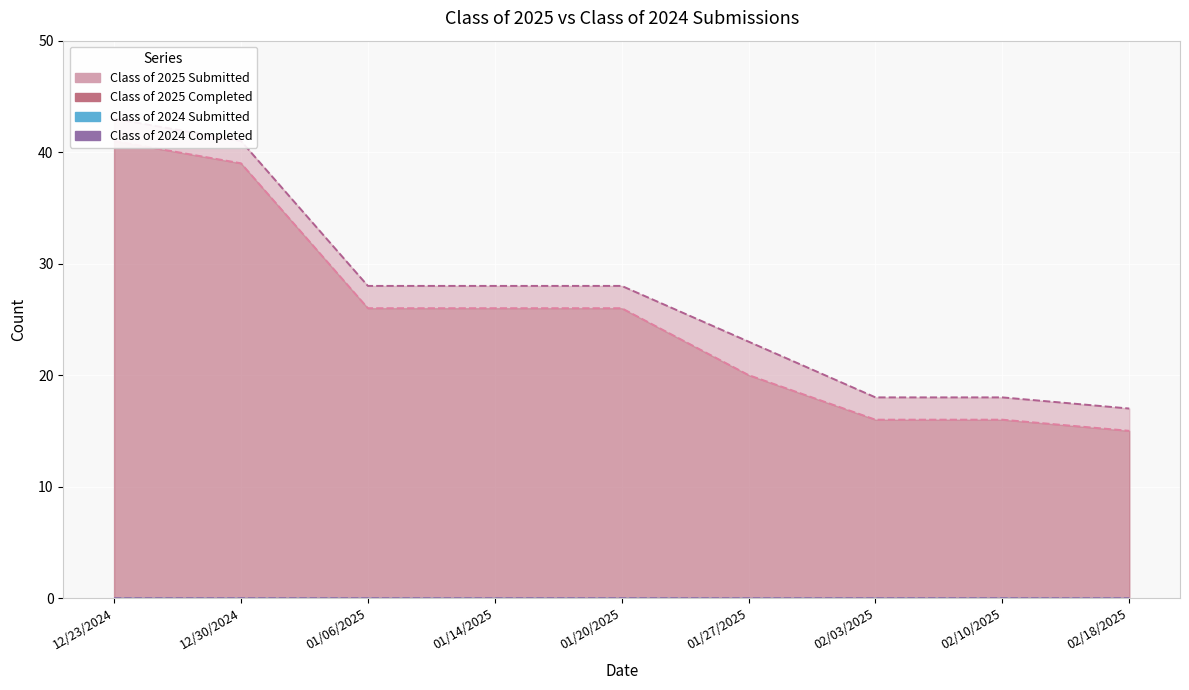

At which category is the sum across all series the highest?

12/23/2024